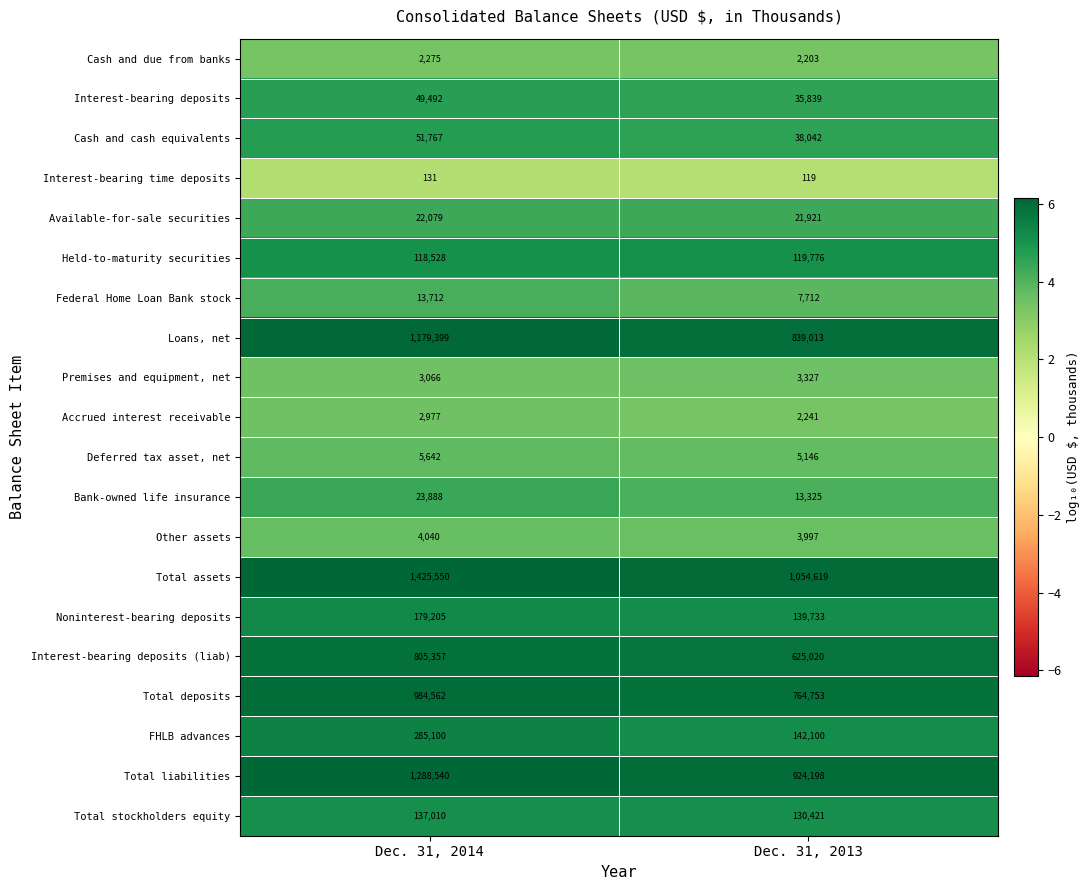

Where is Other assets nearest to the value 4018?

Dec. 31, 2013